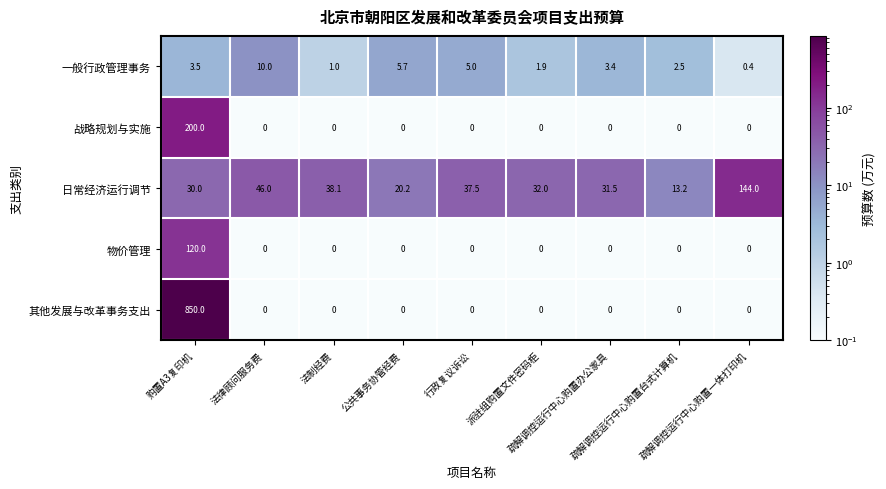

Rank the series by their maximum value, from highest to lowest.

其他发展与改革事务支出, 战略规划与实施, 日常经济运行调节, 物价管理, 一般行政管理事务